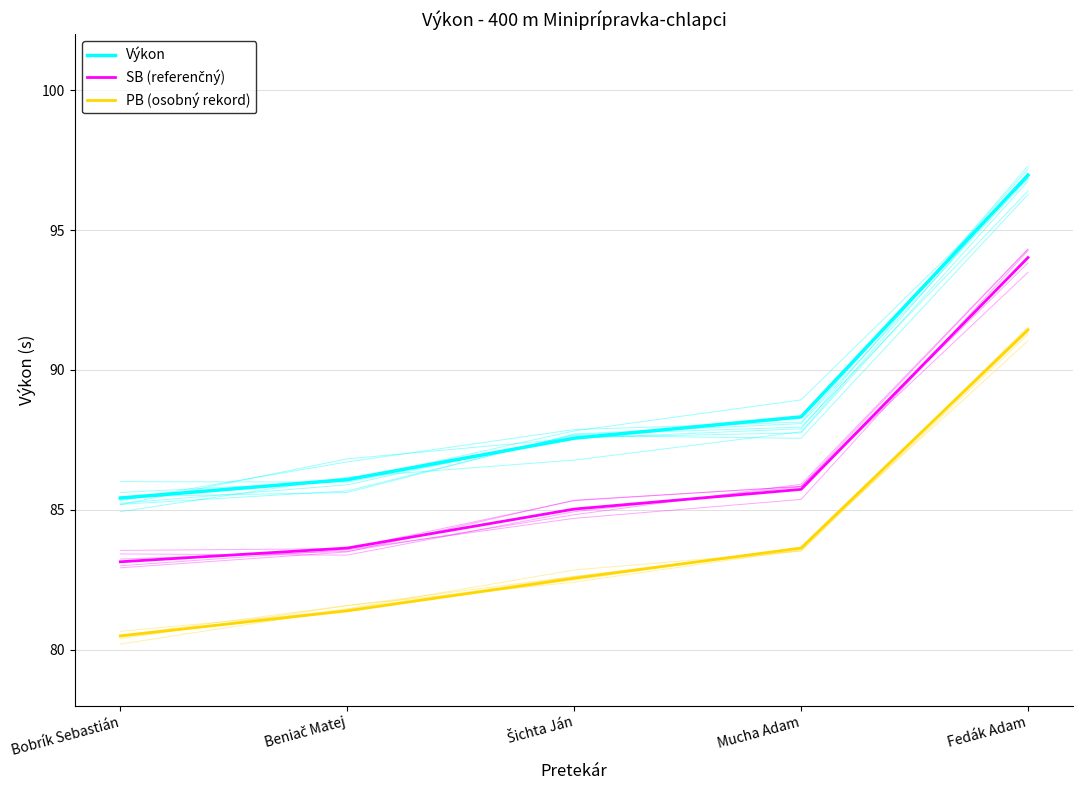

List the series in order of their peak value, highest first.

Výkon, SB (referenčný), PB (osobný rekord)